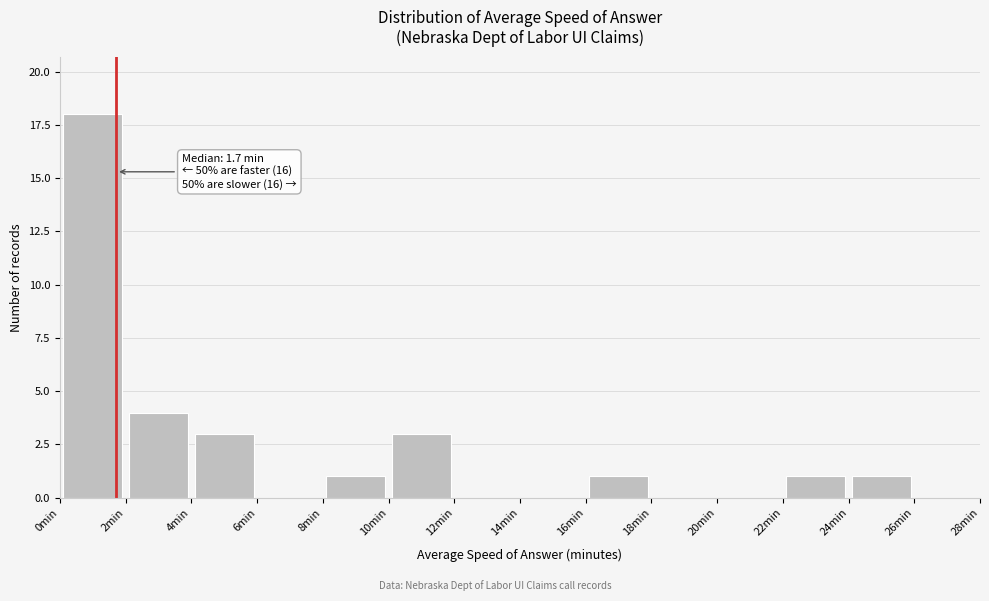

Which range on the x-axis has the tallest bar?

0 to 2